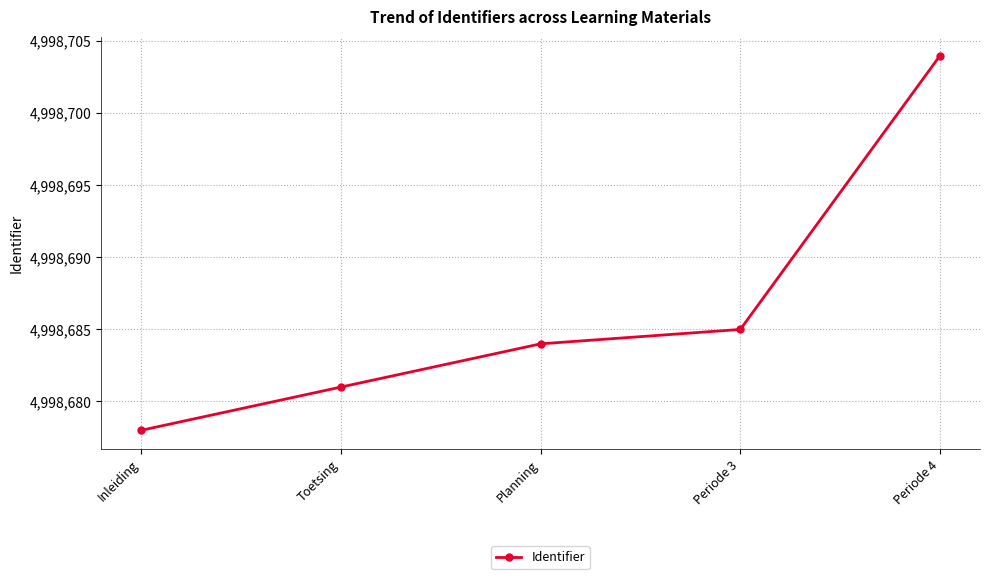

Where is the data nearest to the value 4998691?

Periode 3